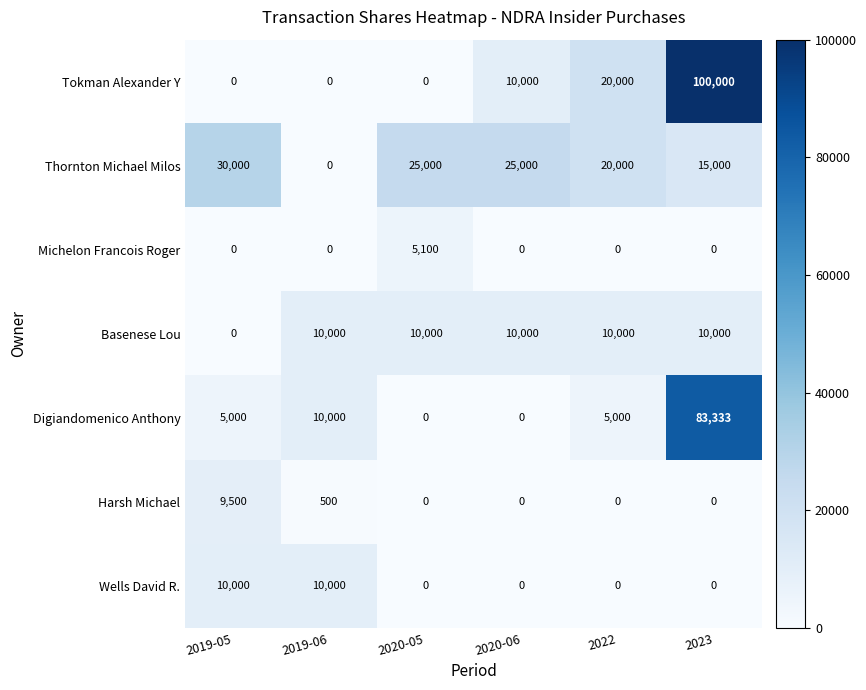

Which series has the widest spread of values?

Tokman Alexander Y